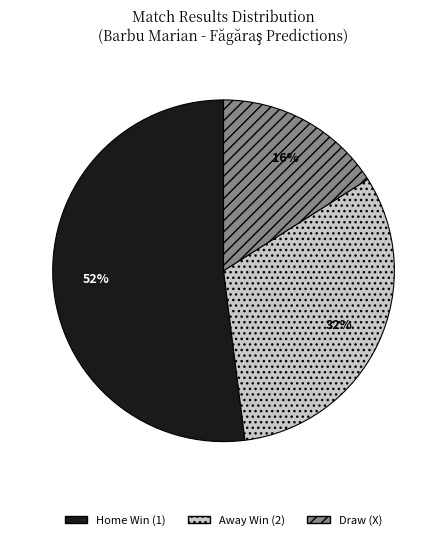

To the nearest percent, what is the combined percentage of Home Win (1) and Away Win (2)?

84%